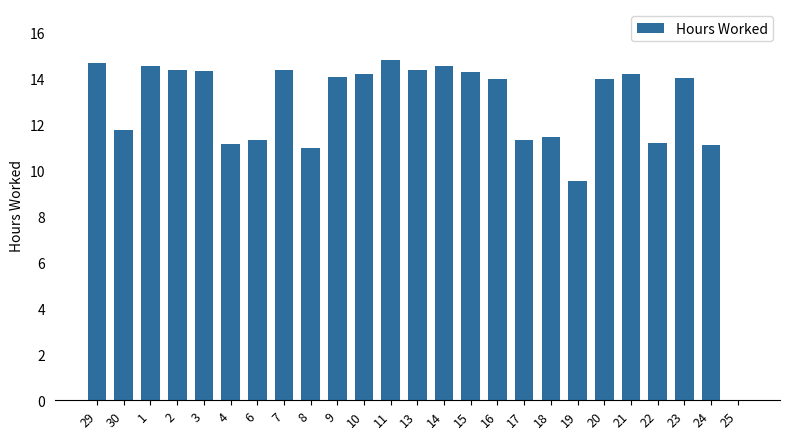

The chart shows a value of 2.3 at 8. True or false?

False